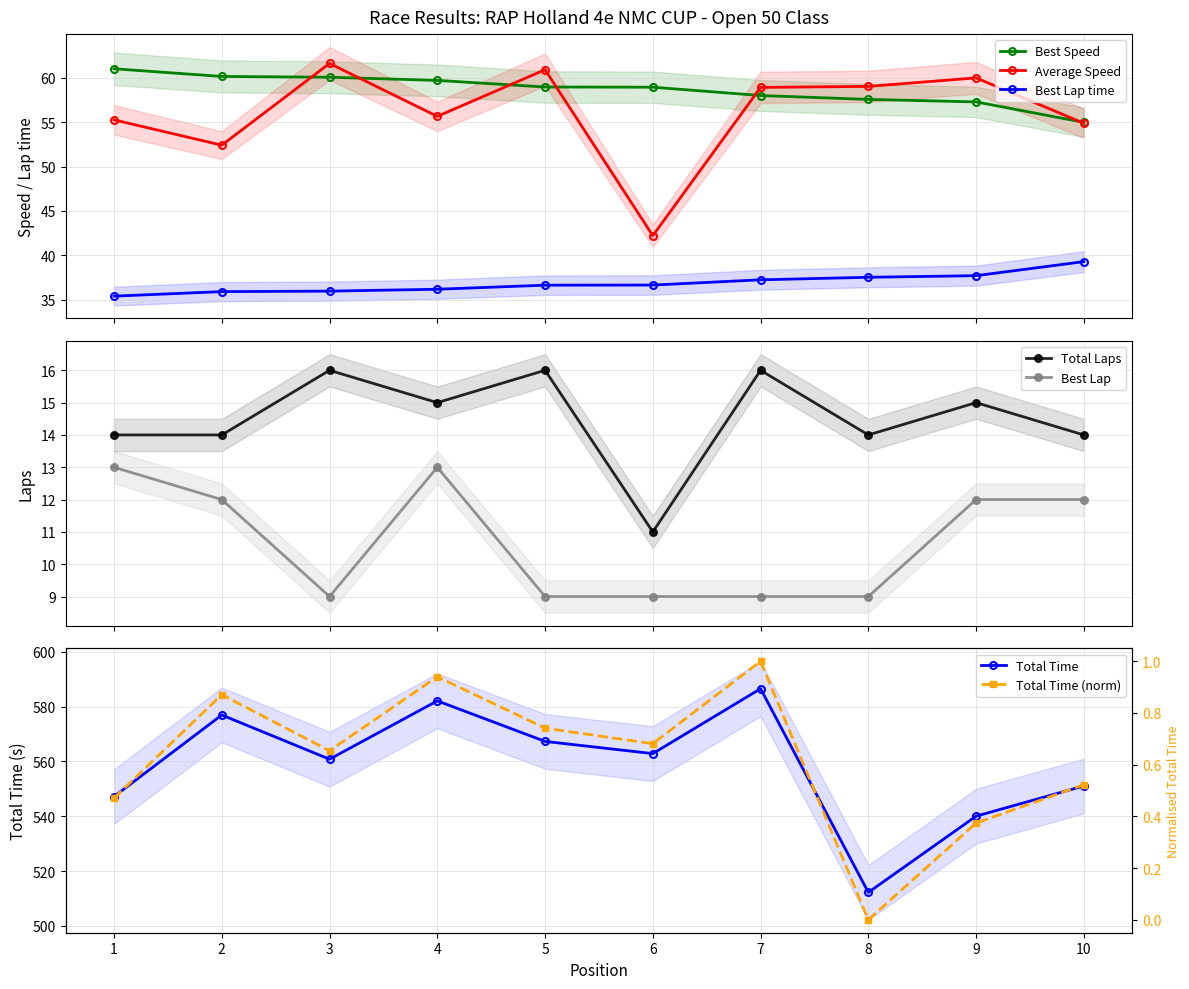

True or false: Best Lap time and Average Speed cross at least once.

False